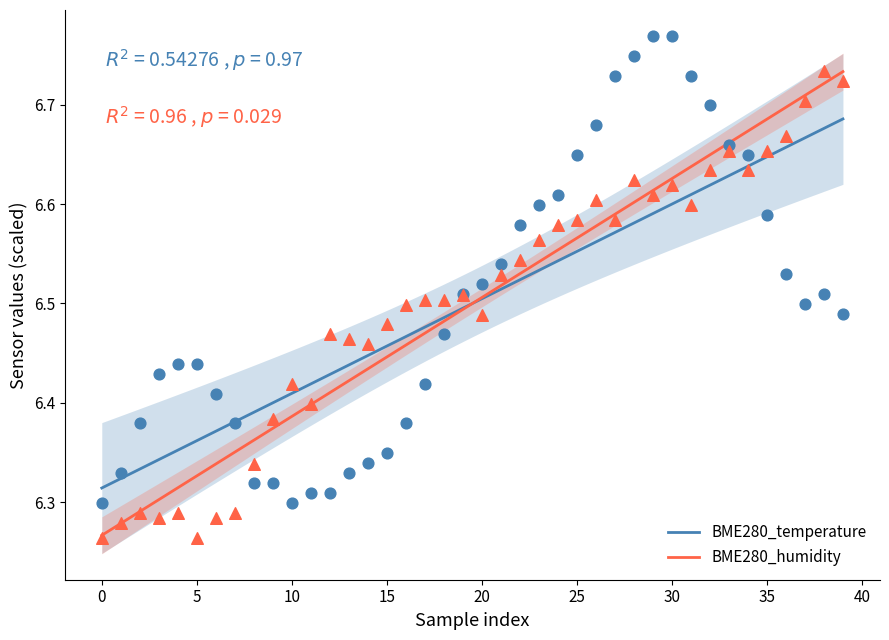

At which category is the sum across all series the highest?

30